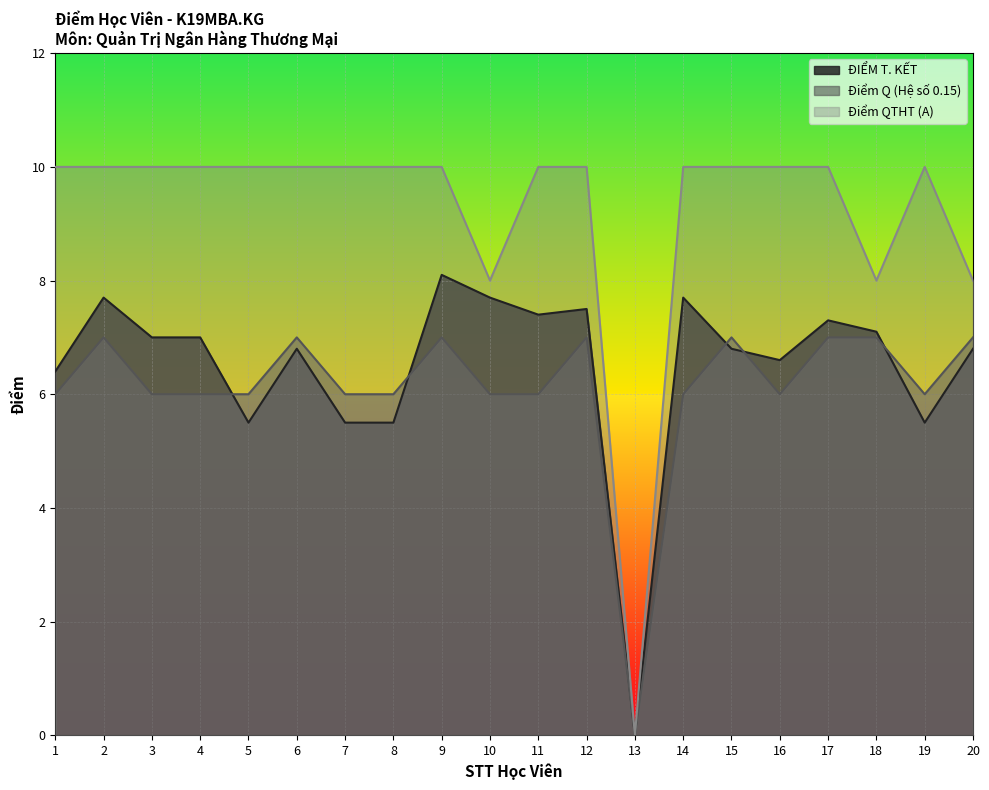

Reading left to right, extract all data points from this chart.

ĐIỂM T. KẾT: 1=6.4	2=7.7	3=7.0	4=7.0	5=5.5	6=6.8	7=5.5	8=5.5	9=8.1	10=7.7	11=7.4	12=7.5	13=0.0	14=7.7	15=6.8	16=6.6	17=7.3	18=7.1	19=5.5	20=6.8
Điểm Q (Hệ số 0.15): 1=6.0	2=7.0	3=6.0	4=6.0	5=6.0	6=7.0	7=6.0	8=6.0	9=7.0	10=6.0	11=6.0	12=7.0	13=0.0	14=6.0	15=7.0	16=6.0	17=7.0	18=7.0	19=6.0	20=7.0
Điểm QTHT (A): 1=10.0	2=10.0	3=10.0	4=10.0	5=10.0	6=10.0	7=10.0	8=10.0	9=10.0	10=8.0	11=10.0	12=10.0	13=0.0	14=10.0	15=10.0	16=10.0	17=10.0	18=8.0	19=10.0	20=8.0